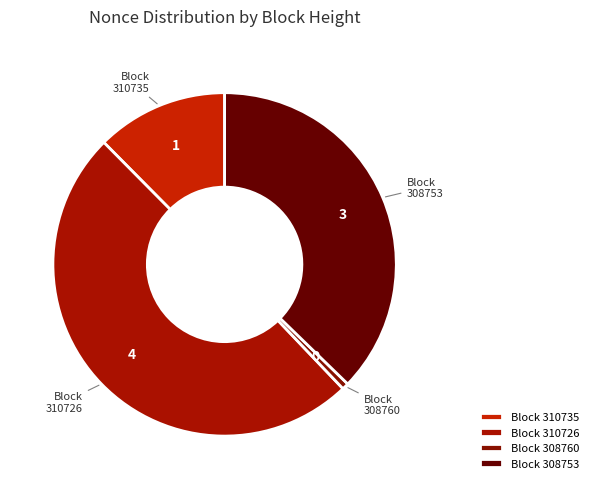

What is the largest slice in the pie chart?

Block 310726